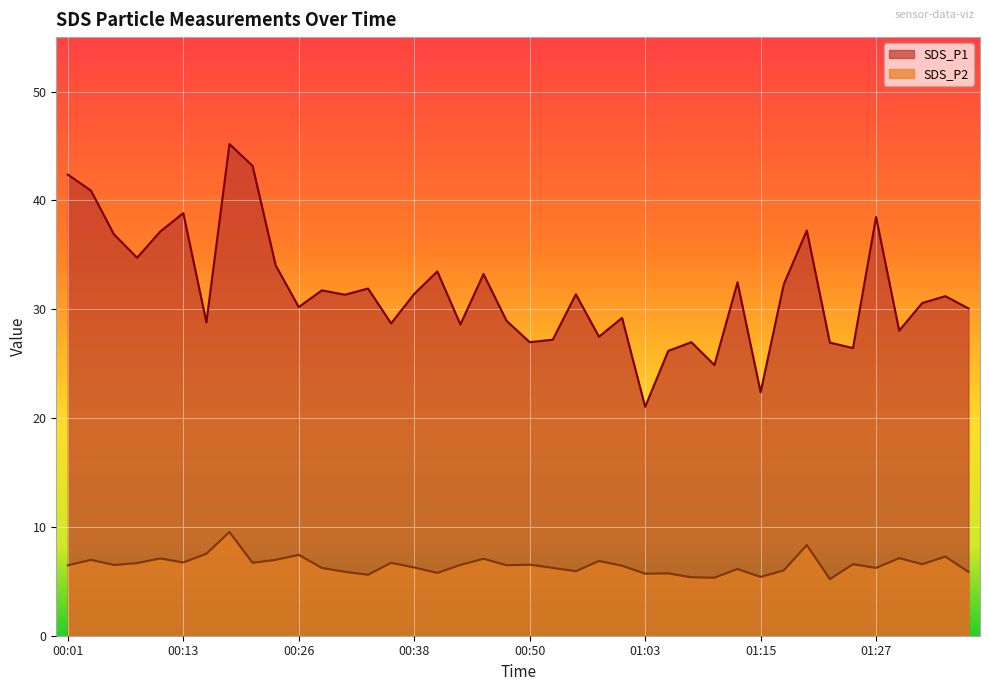

Reading right to left, list all the values displayed in this chart.

SDS_P1: 01:37=30.1	01:35=31.2	01:32=30.6	01:30=28.0	01:27=38.5	01:25=26.4	01:22=26.9	01:20=37.2	01:17=32.3	01:15=22.4	01:12=32.5	01:10=24.9	01:07=27.0	01:05=26.2	01:03=21.0	01:00=29.2	00:58=27.5	00:55=31.4	00:53=27.2	00:50=27.0	00:48=28.9	00:45=33.2	00:43=28.6	00:40=33.5	00:38=31.4	00:36=28.7	00:33=31.9	00:31=31.3	00:28=31.7	00:26=30.2	00:23=34.0	00:21=43.2	00:18=45.2	00:16=28.8	00:13=38.8	00:11=37.1	00:09=34.7	00:06=36.9	00:04=40.9	00:01=42.4
SDS_P2: 01:37=5.9	01:35=7.3	01:32=6.6	01:30=7.1	01:27=6.2	01:25=6.6	01:22=5.2	01:20=8.3	01:17=6.0	01:15=5.4	01:12=6.1	01:10=5.3	01:07=5.4	01:05=5.7	01:03=5.7	01:00=6.4	00:58=6.9	00:55=5.9	00:53=6.2	00:50=6.5	00:48=6.5	00:45=7.1	00:43=6.5	00:40=5.8	00:38=6.3	00:36=6.7	00:33=5.6	00:31=5.9	00:28=6.2	00:26=7.4	00:23=7.0	00:21=6.7	00:18=9.5	00:16=7.5	00:13=6.7	00:11=7.1	00:09=6.7	00:06=6.5	00:04=7.0	00:01=6.5